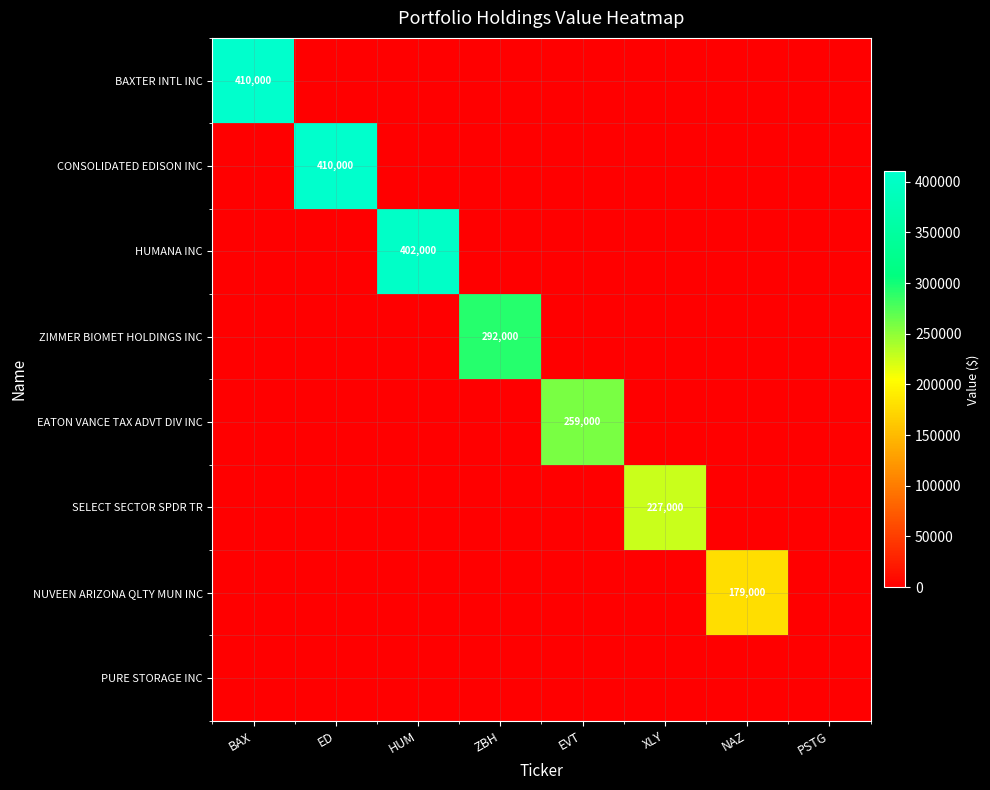

What is the highest value of the HUMANA INC series?

402000